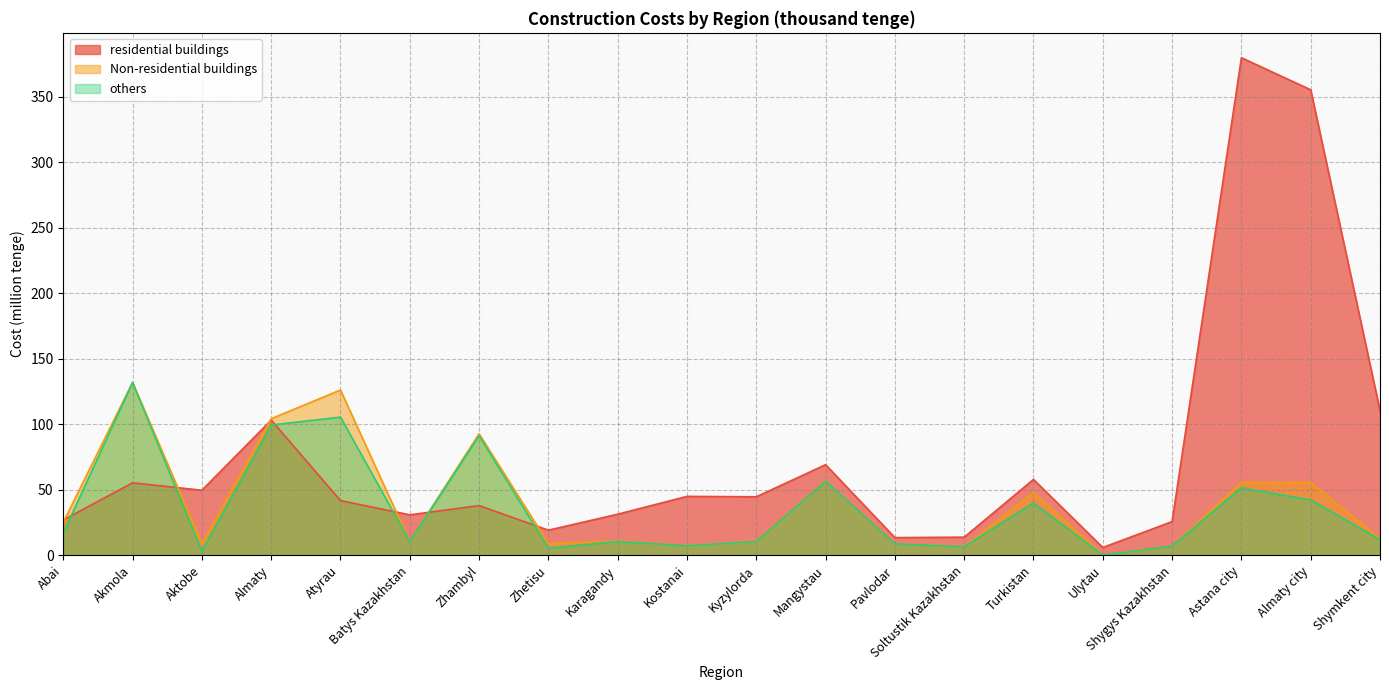

At Akmola, list the series in order from smallest to largest.

residential buildings, others, Non-residential buildings